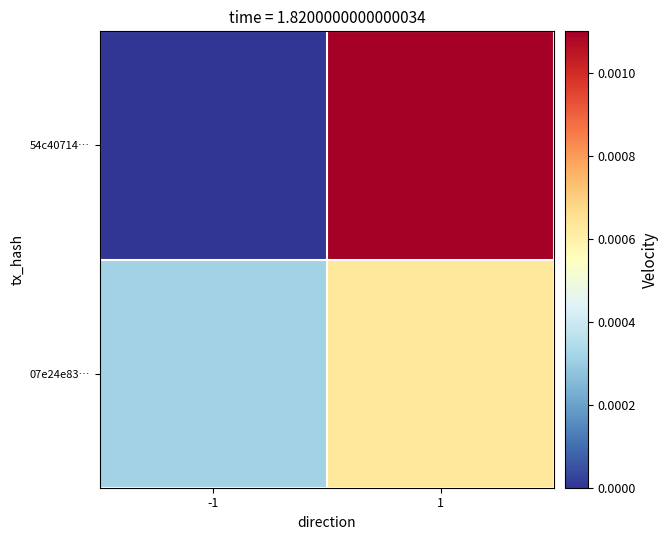

List the series in order of their overall mean, highest first.

54c40714…, 07e24e83…